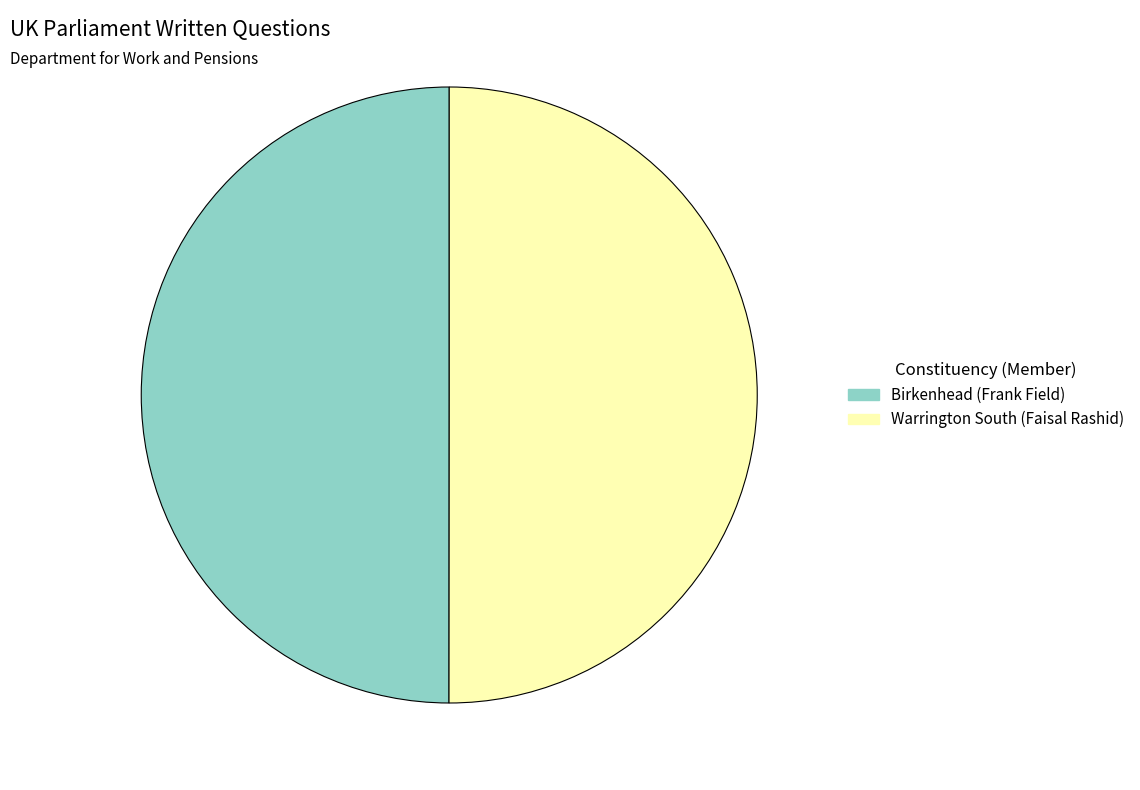

Do Warrington South (Faisal Rashid) and Birkenhead (Frank Field) together represent more than half of the pie?

Yes